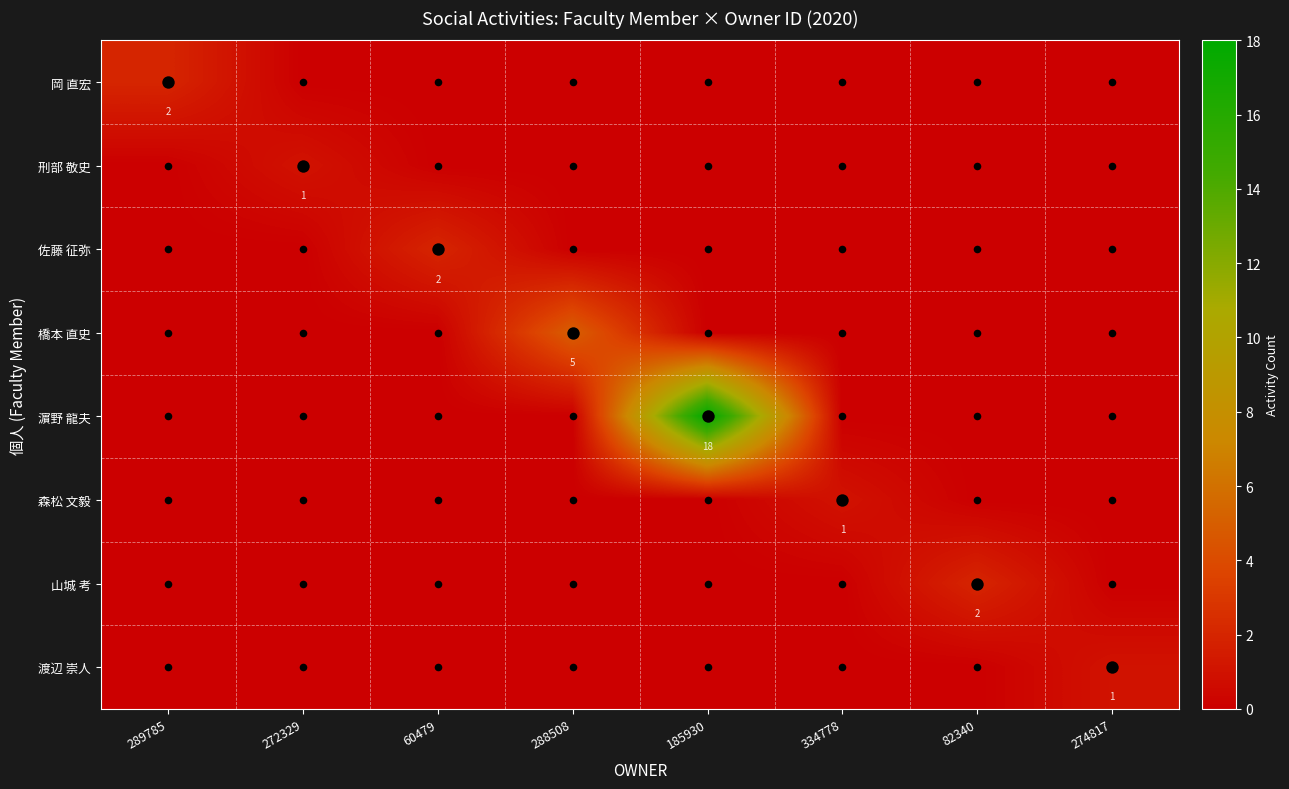

Which series changed the most between 272329 and 82340?

山城 考